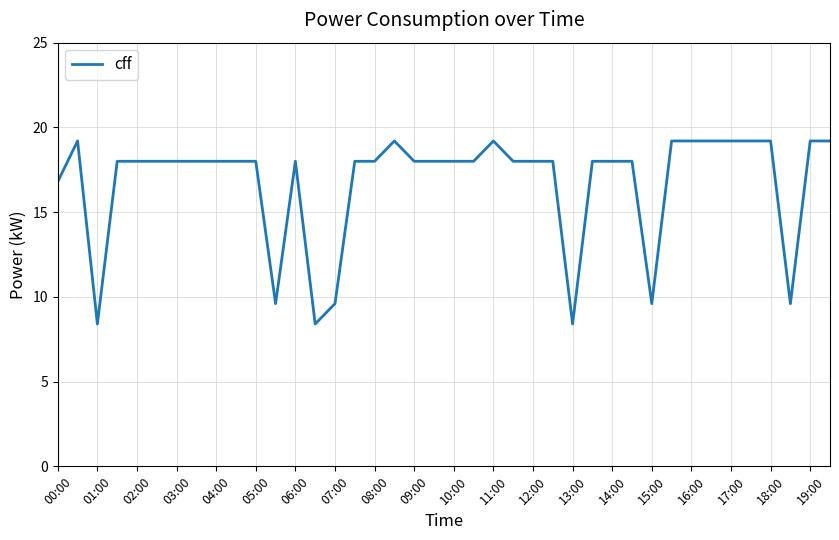

What is the difference between the maximum and minimum values?

10.8